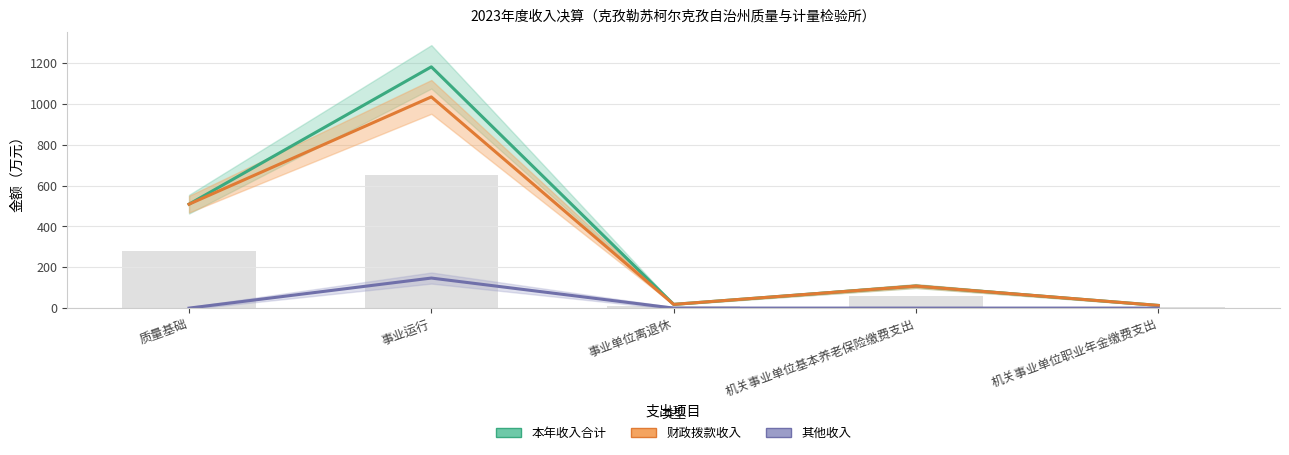

Does the chart contain any negative values?

No